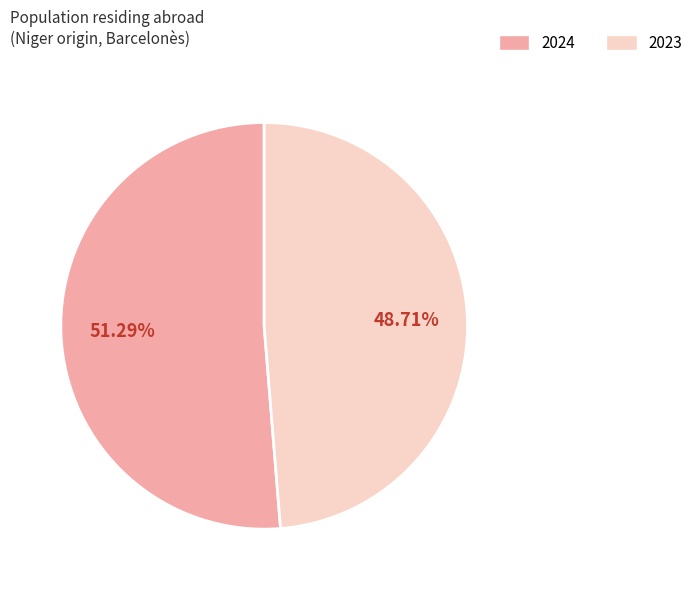

Is there a majority slice in this chart?

Yes